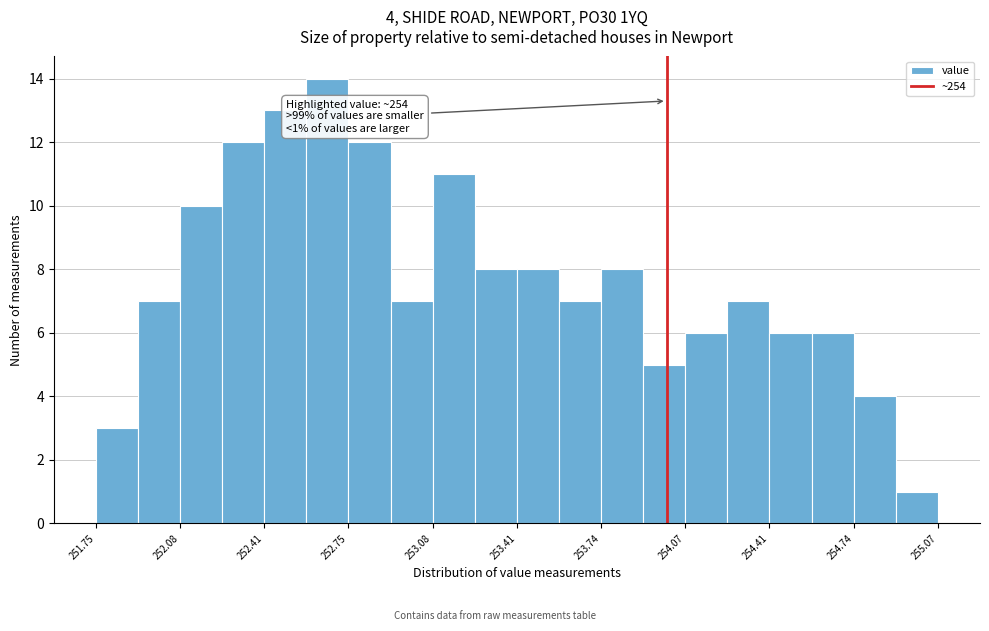

Read against the x-axis, roughly where is the centre of the tallest bar?

252.65